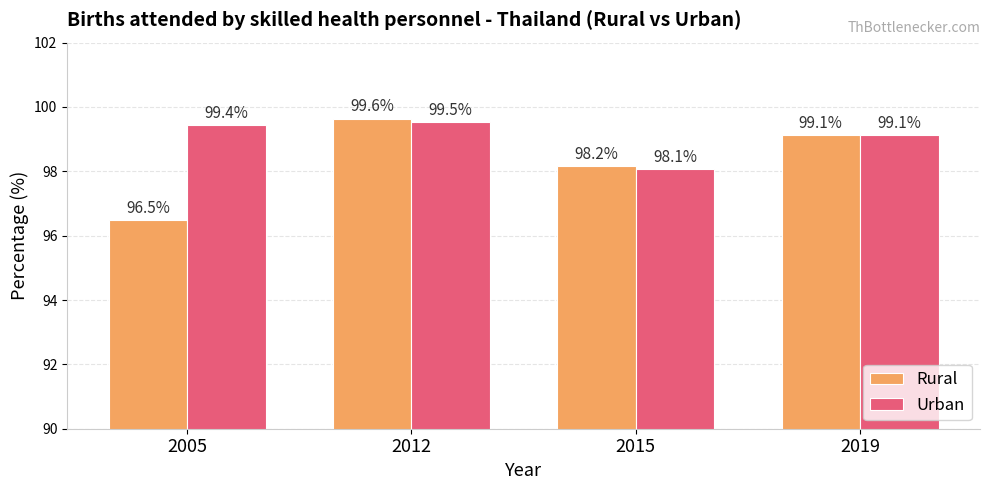

List the series in order of their peak value, highest first.

Rural, Urban